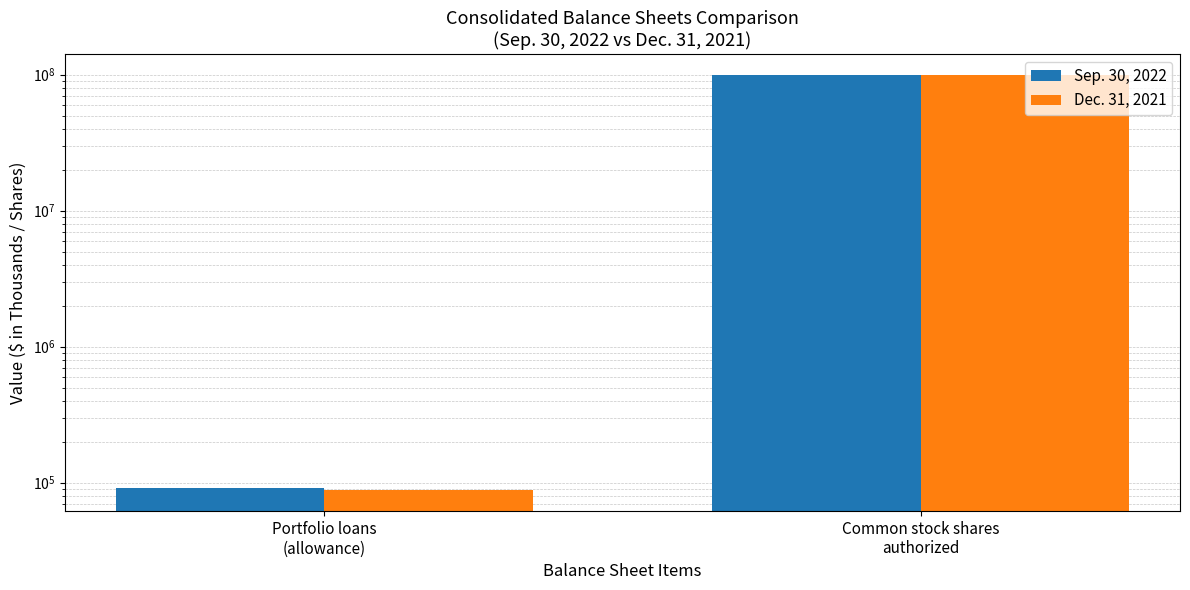

What is the minimum value for Dec. 31, 2021?

87887